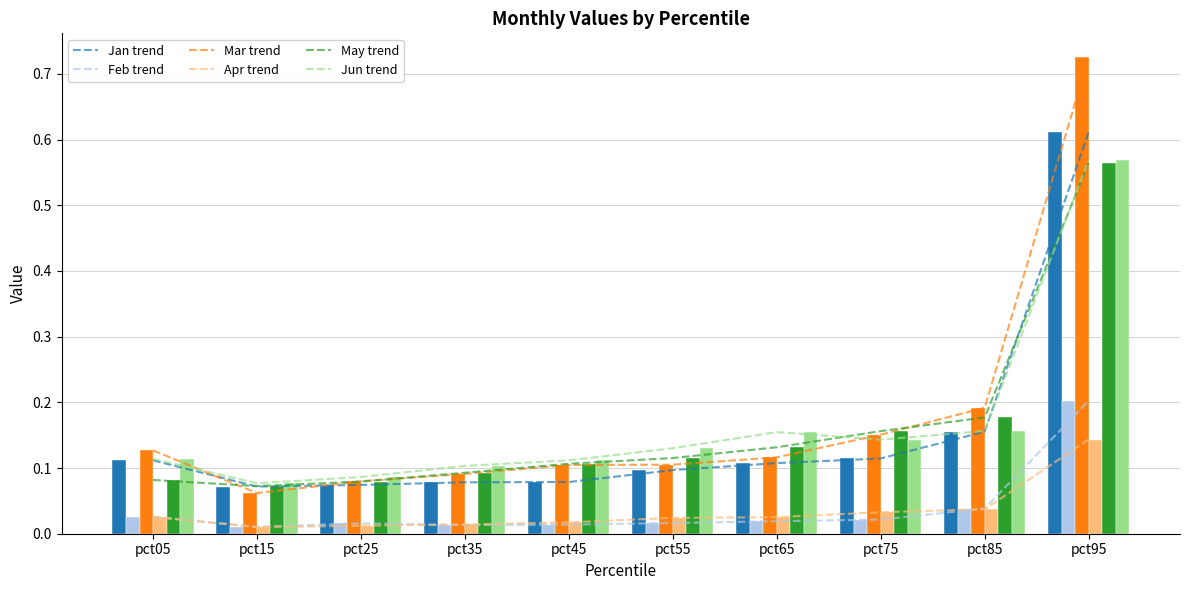

What are all the series names shown in the legend?

Jan, Feb, Mar, Apr, May, Jun